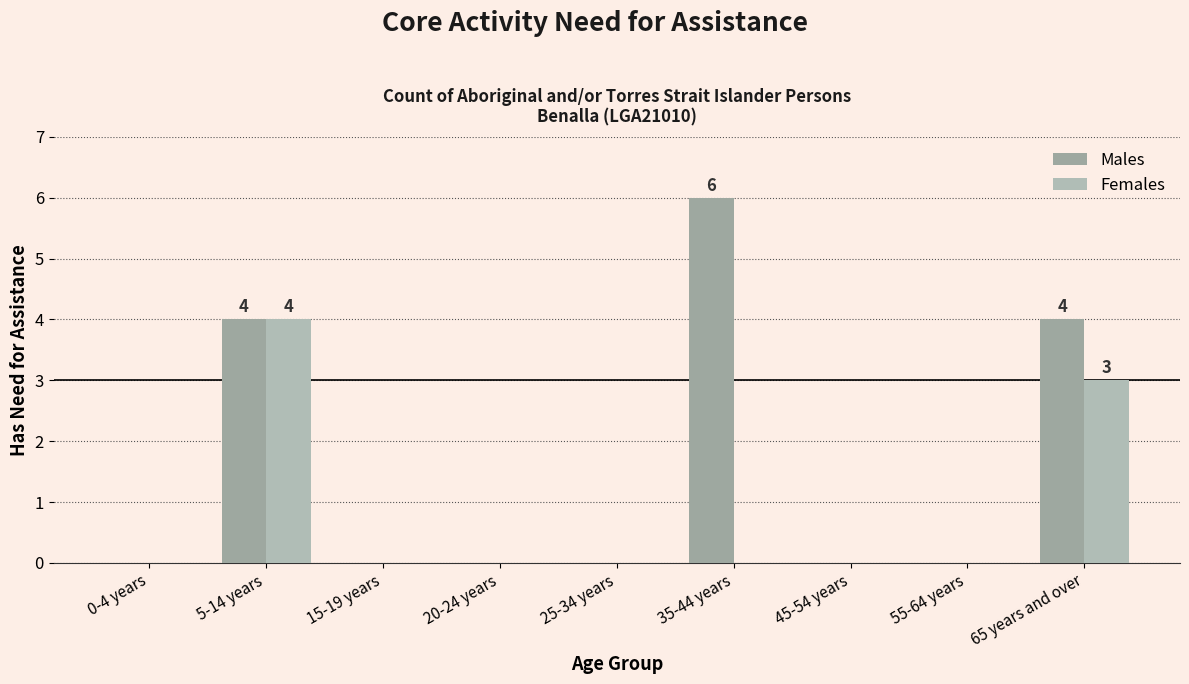

Count the number of data series in this chart.

2